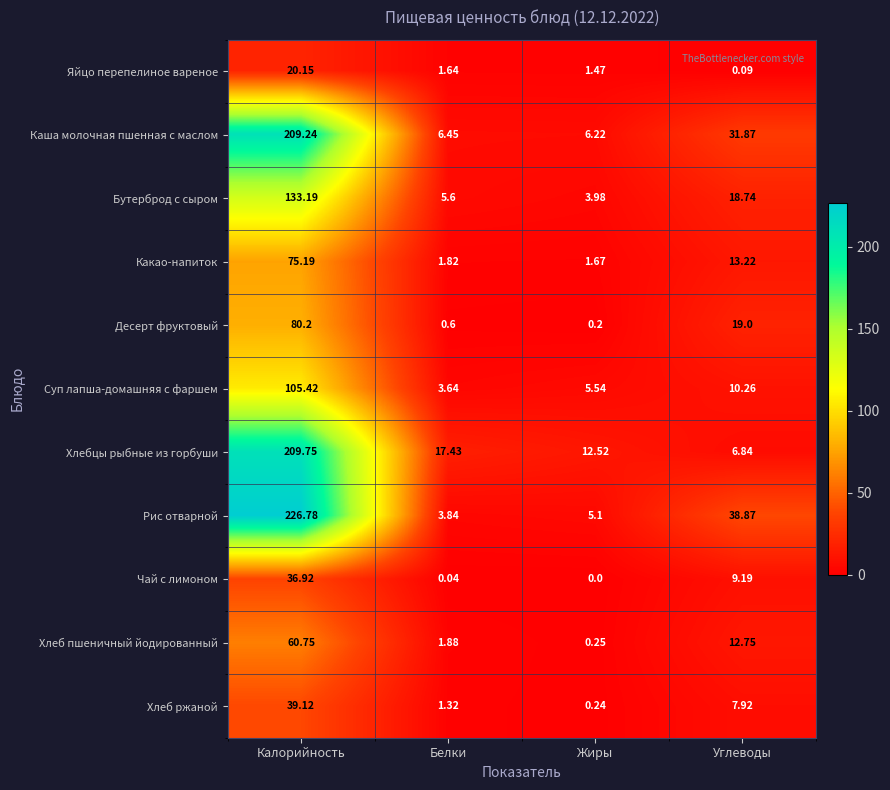

Rank the series at Жиры from highest to lowest value.

Хлебцы рыбные из горбуши, Каша молочная пшенная с маслом, Суп лапша-домашняя с фаршем, Рис отварной, Бутерброд с сыром, Какао-напиток, Яйцо перепелиное вареное, Хлеб пшеничный йодированный, Хлеб ржаной, Десерт фруктовый, Чай с лимоном